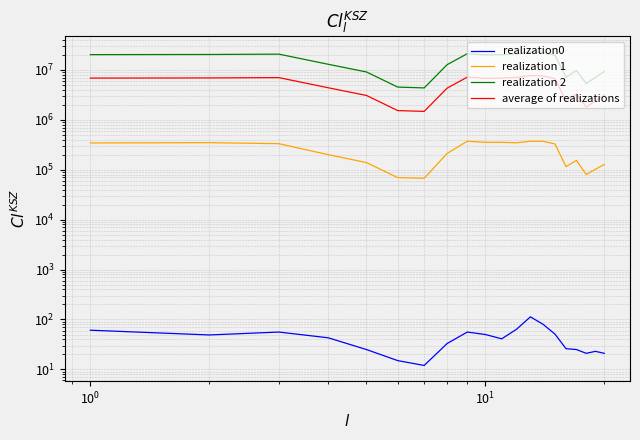

How many interior local valleys does the realization 2 series have?

4